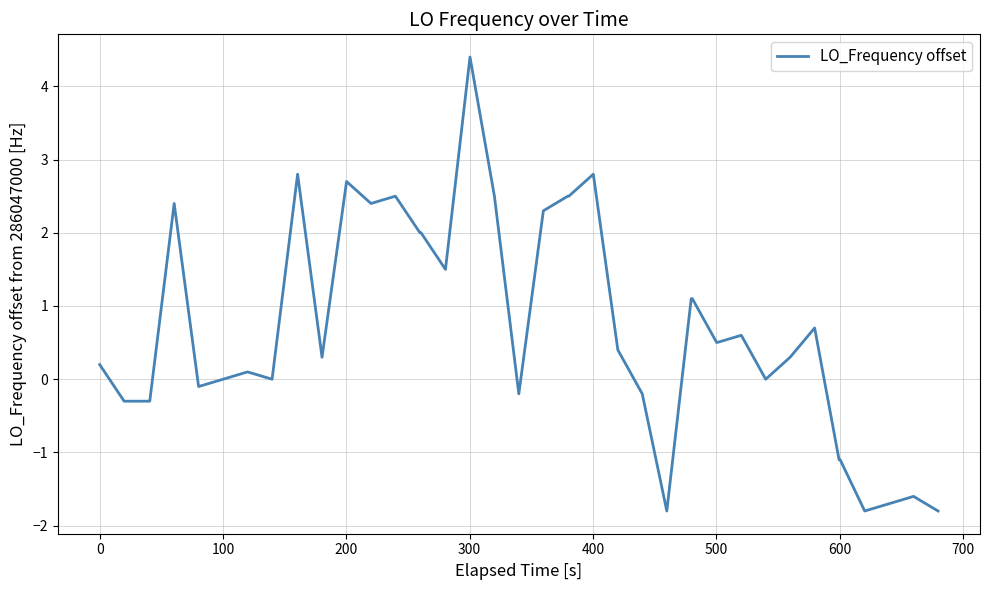

What is the difference between the maximum and minimum values?

6.2